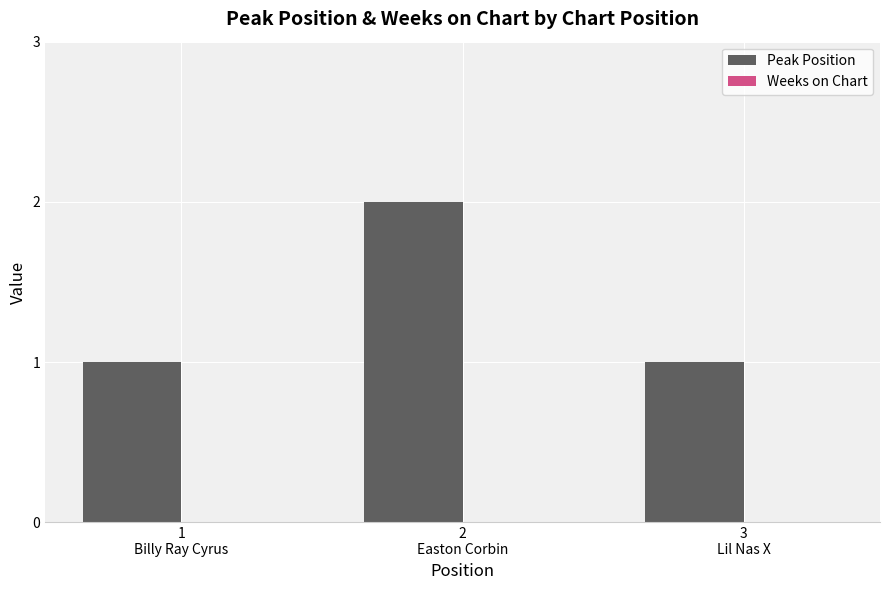

What is the value of the 3rd bar from the left?

1